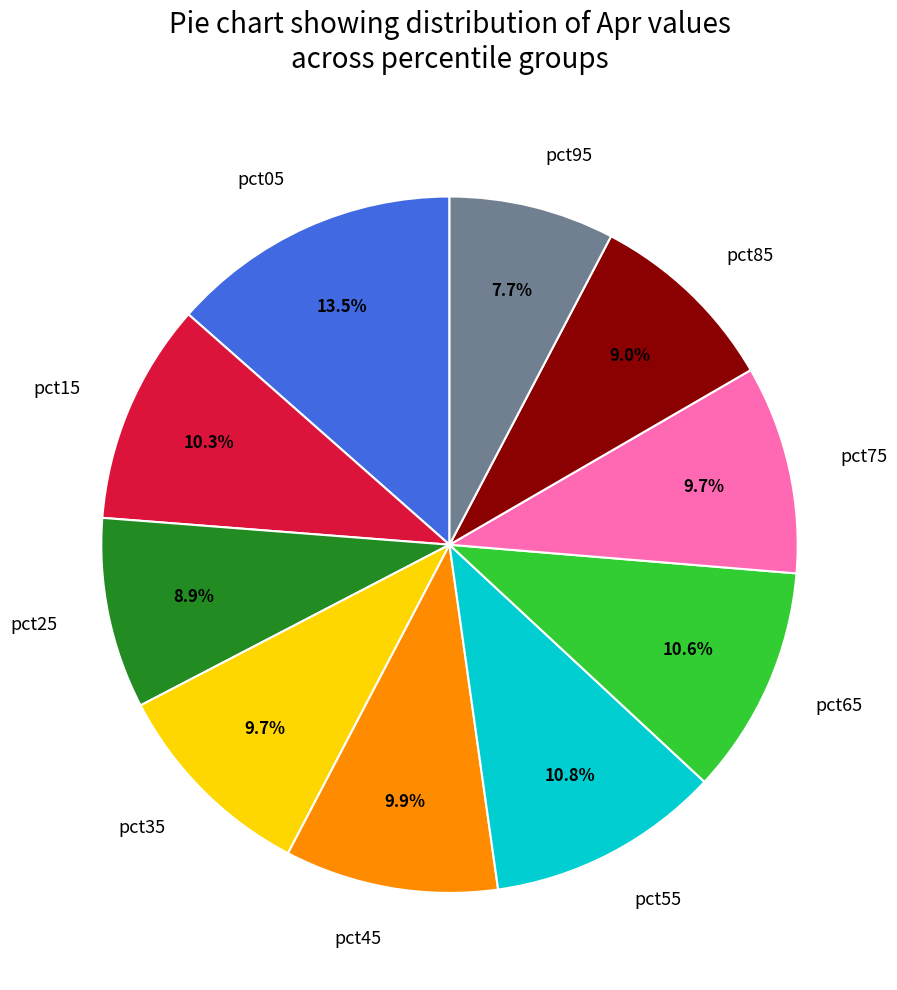

How many segments does this pie chart have?

10